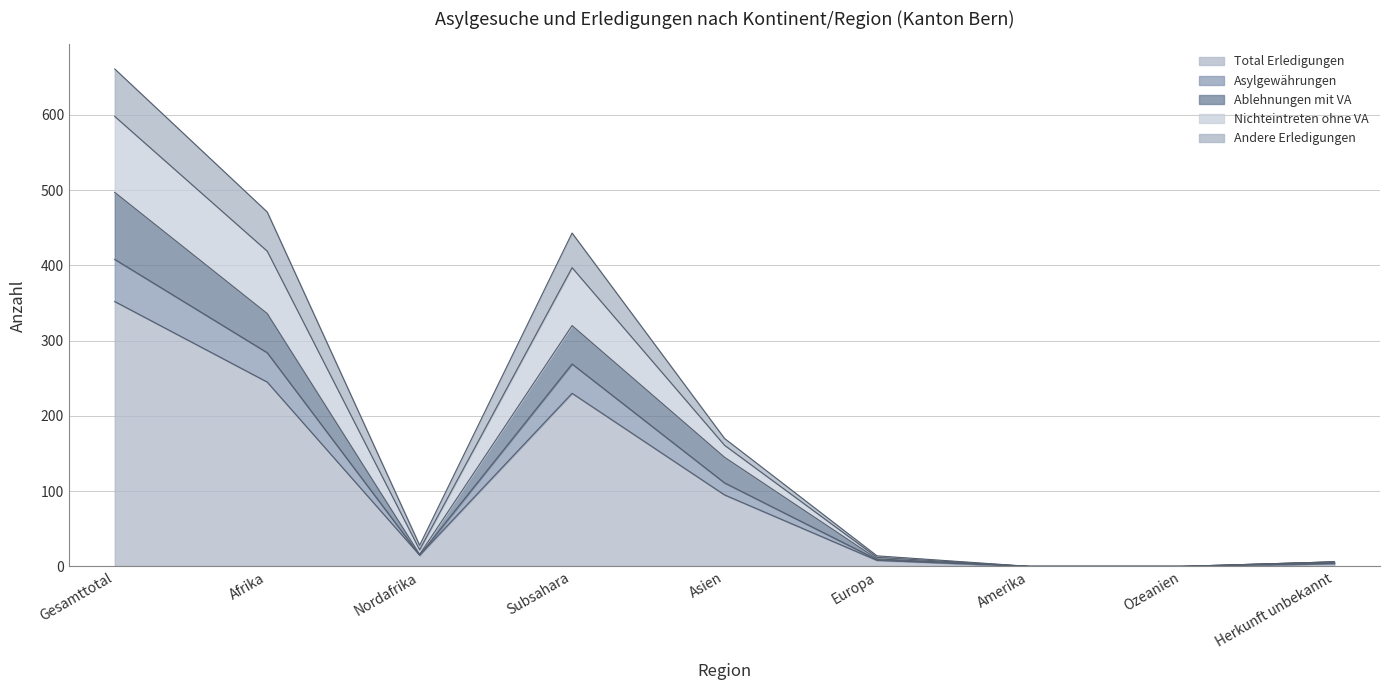

Where is Total Erledigungen nearest to the value 176?

Subsahara